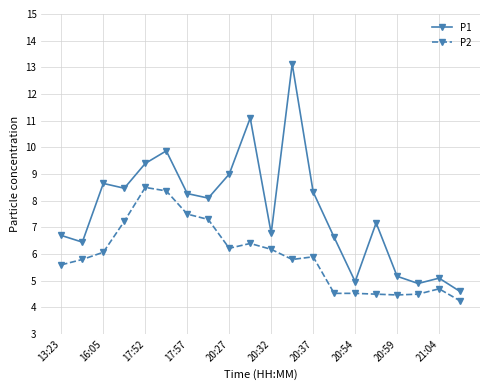

What is the highest value of the P1 series?

13.1